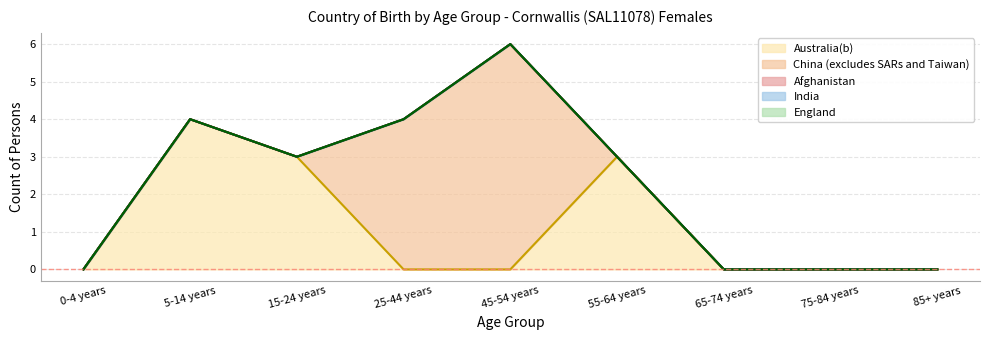

True or false: Afghanistan and Australia(b) intersect in this chart.

False